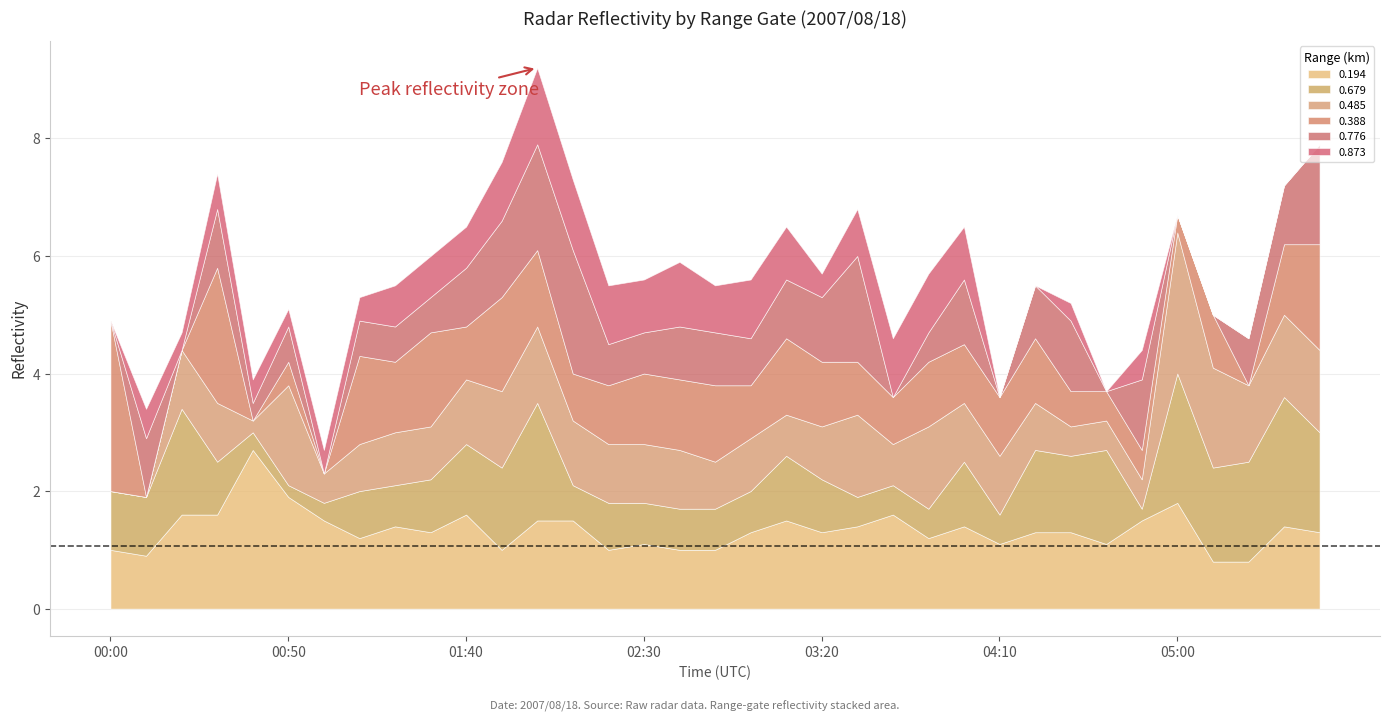

Rank the series at 01:30 from lowest to highest value.

0.776, 0.873, 0.679, 0.485, 0.194, 0.388